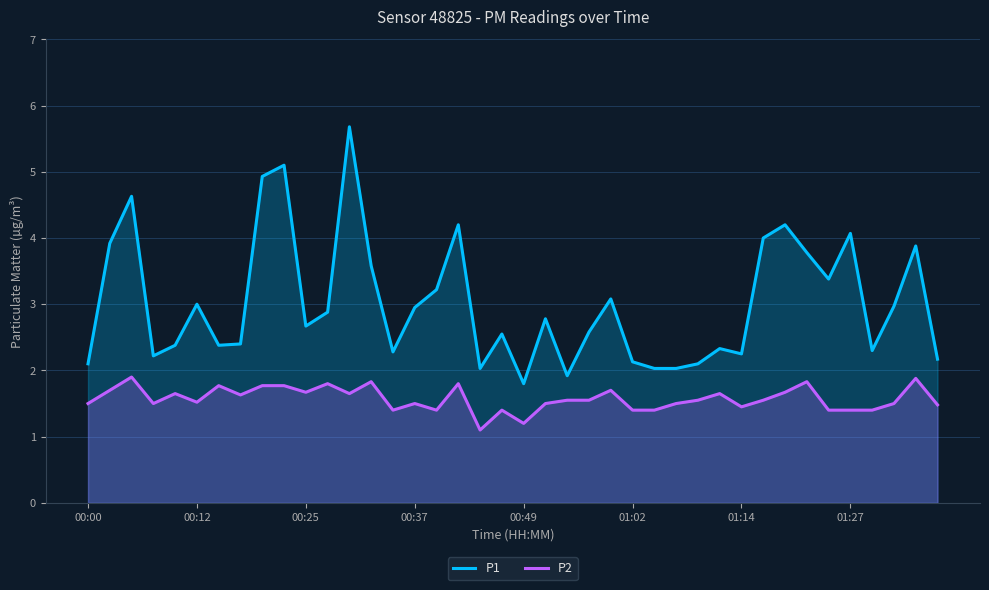

What is the average value of the P2 series?

1.6